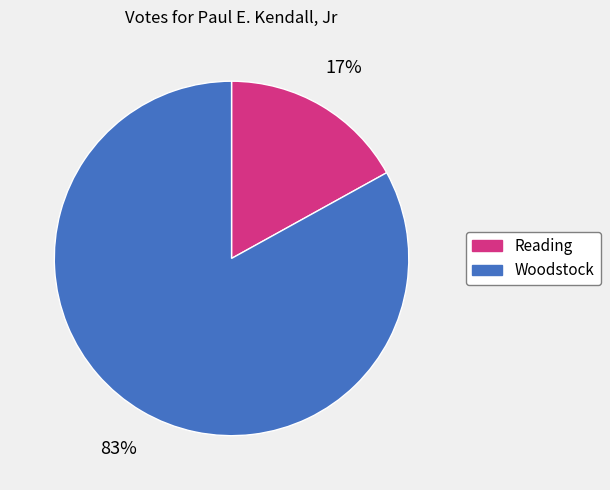

Approximately how many times larger is the value at Woodstock compared to Reading?

4.9